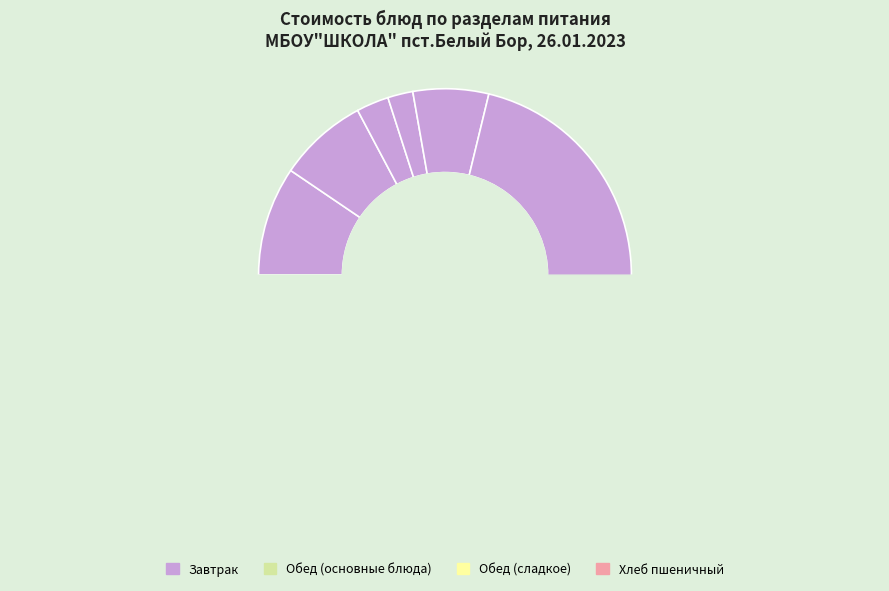

How much of the chart is everything except фрукт?

73.8%